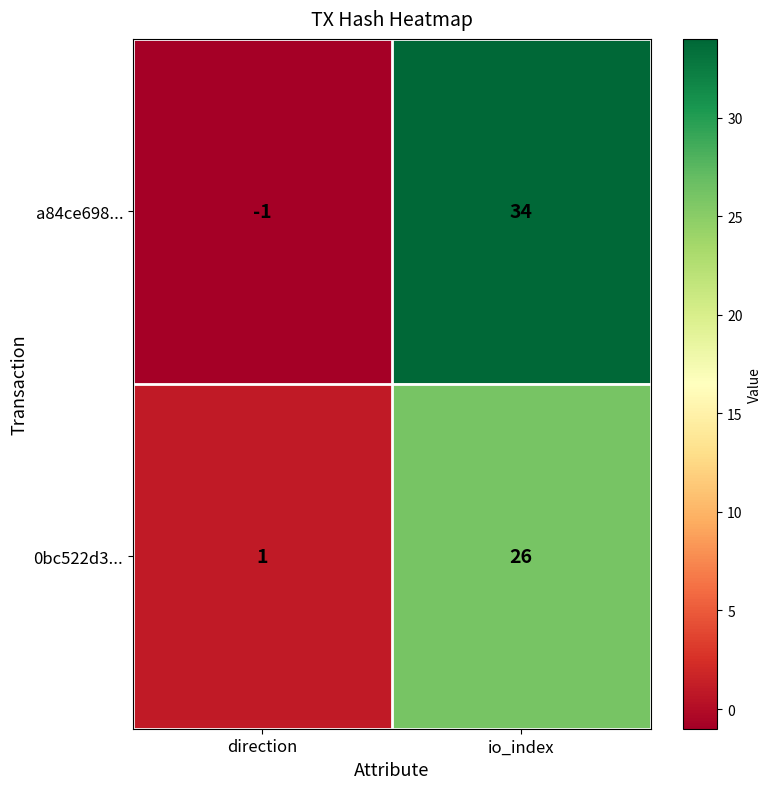

At which category does the chart reach its peak across all series?

io_index